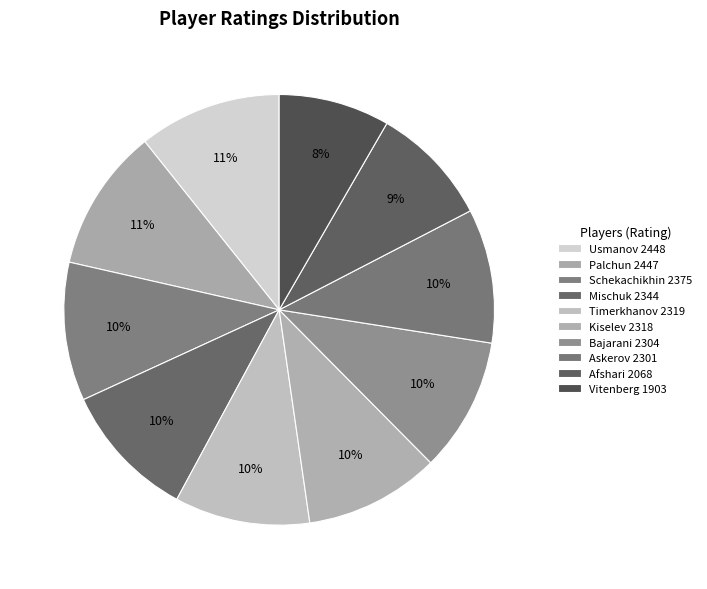

Is there any slice that represents more than half of the pie?

No